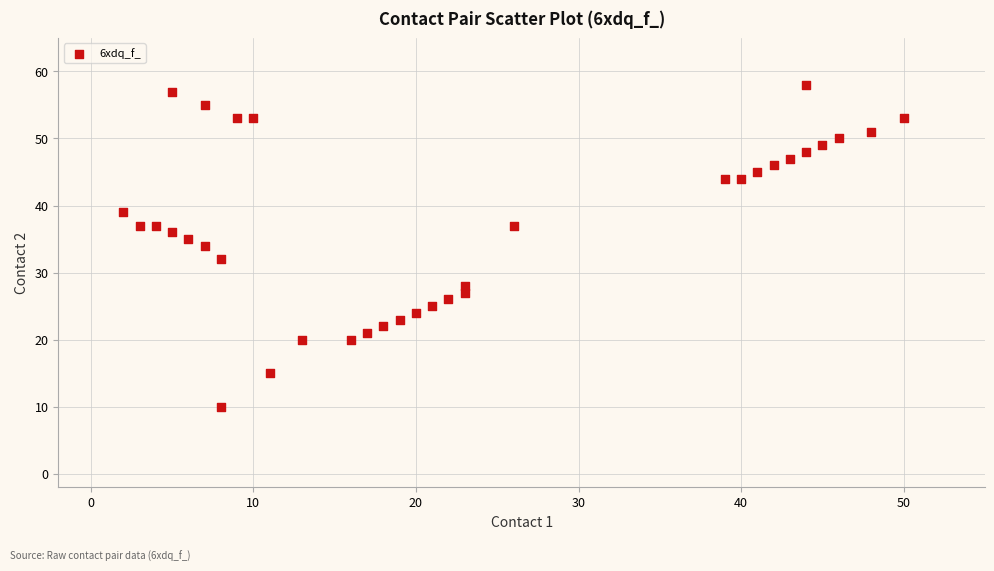

What is the range of Y values (max minus min)?

48